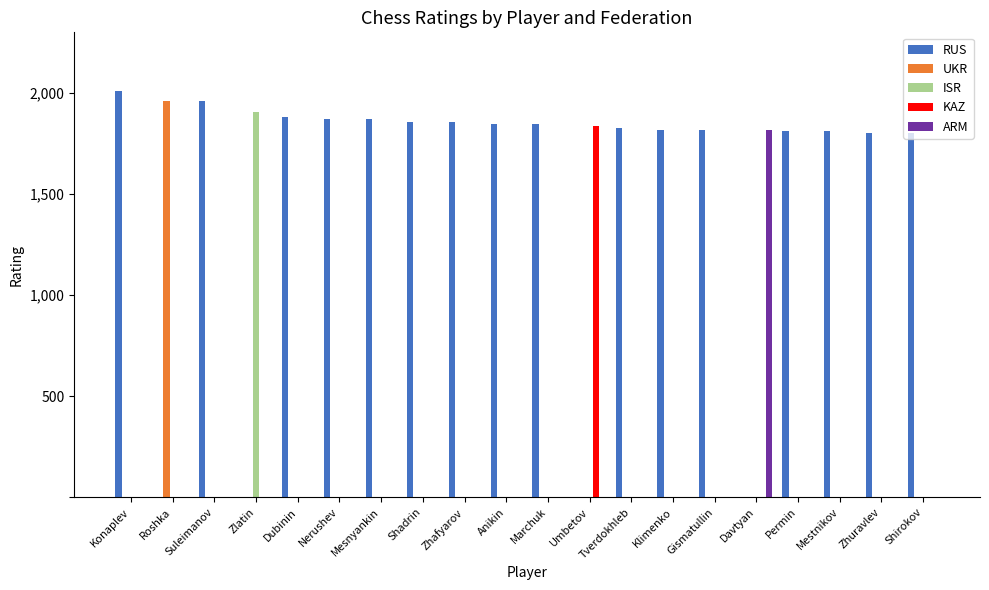

What is the greatest value displayed?

2008